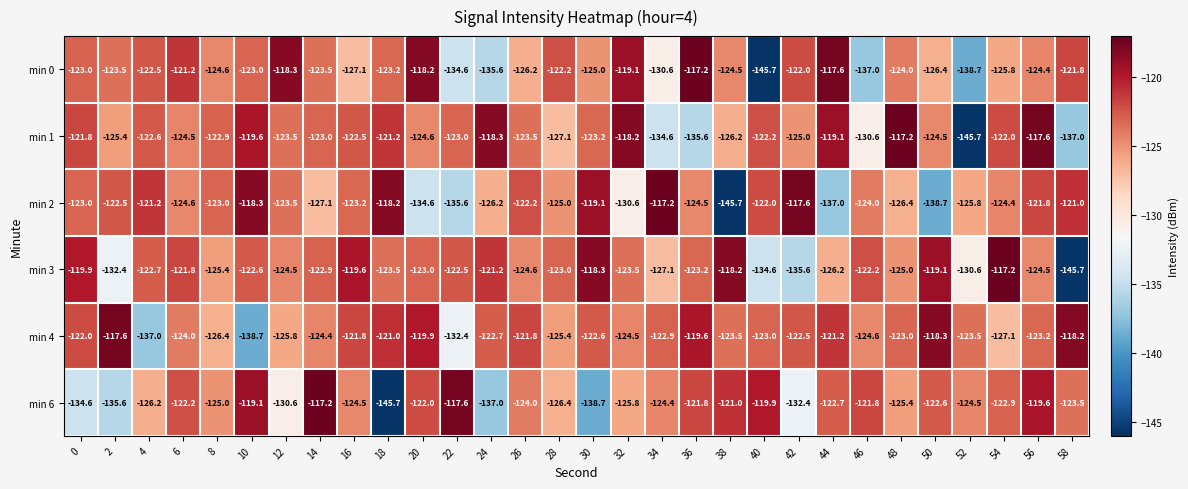

What is the lowest value of the min 6 series?

-145.7